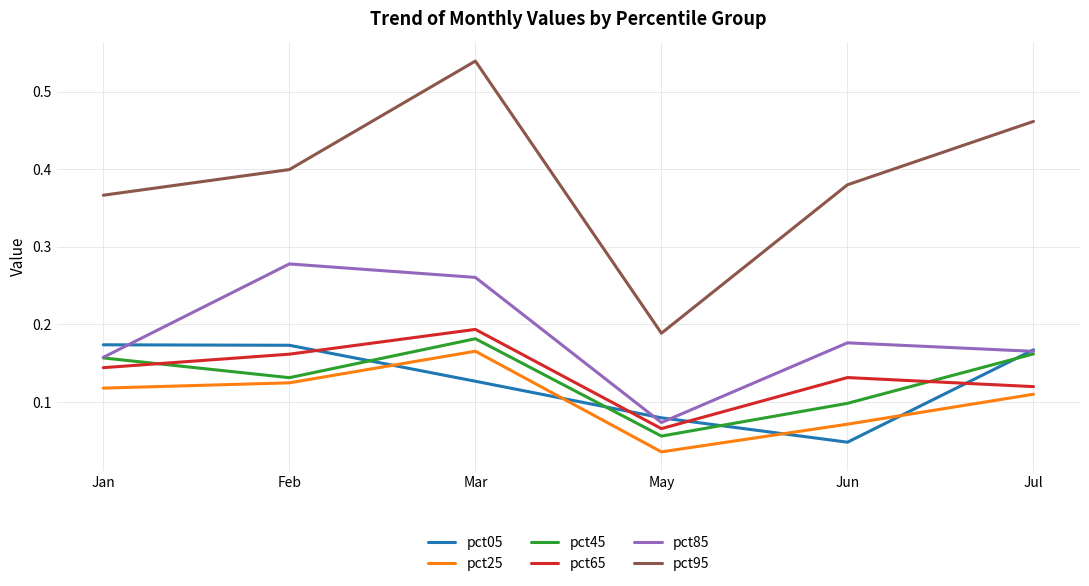

True or false: pct65 and pct95 intersect in this chart.

False